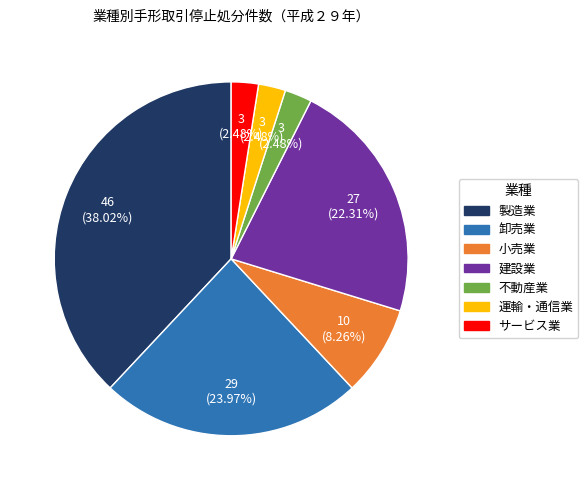

To the nearest percent, what is the difference between the largest and smallest slice percentages?

36%